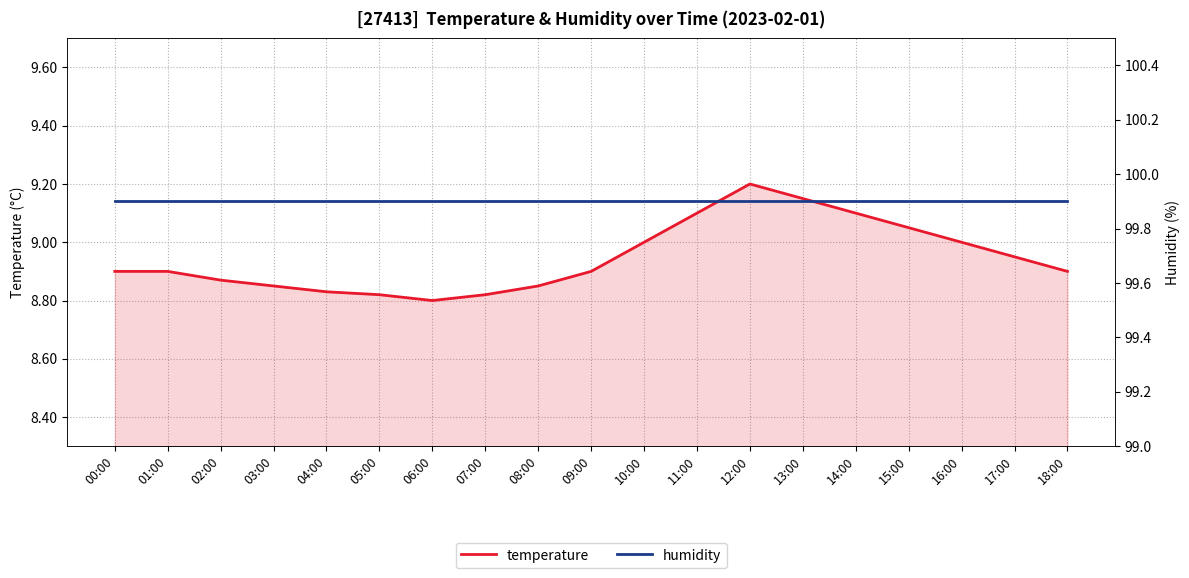

Rank the categories by temperature value from highest to lowest.

12:00, 13:00, 11:00, 14:00, 15:00, 10:00, 16:00, 17:00, 00:00, 01:00, 09:00, 18:00, 02:00, 03:00, 08:00, 04:00, 05:00, 07:00, 06:00